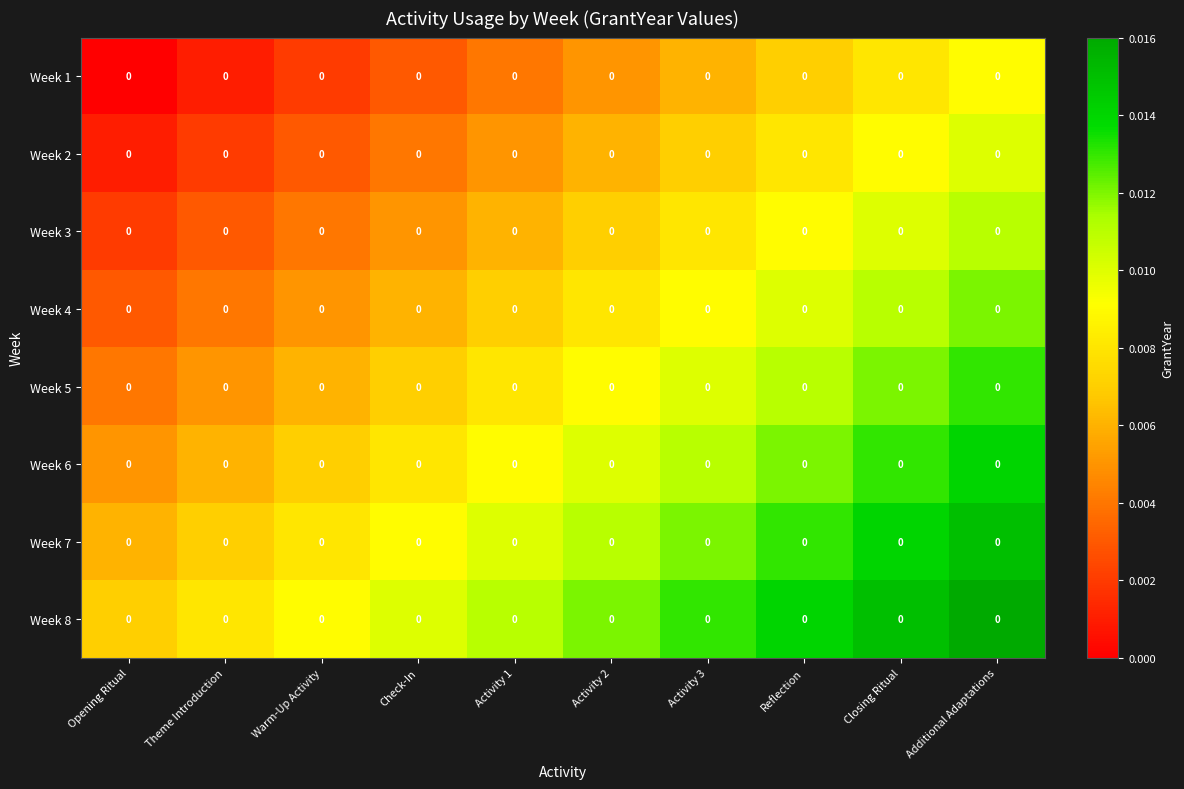

How many values in Week 1 are above zero?

9